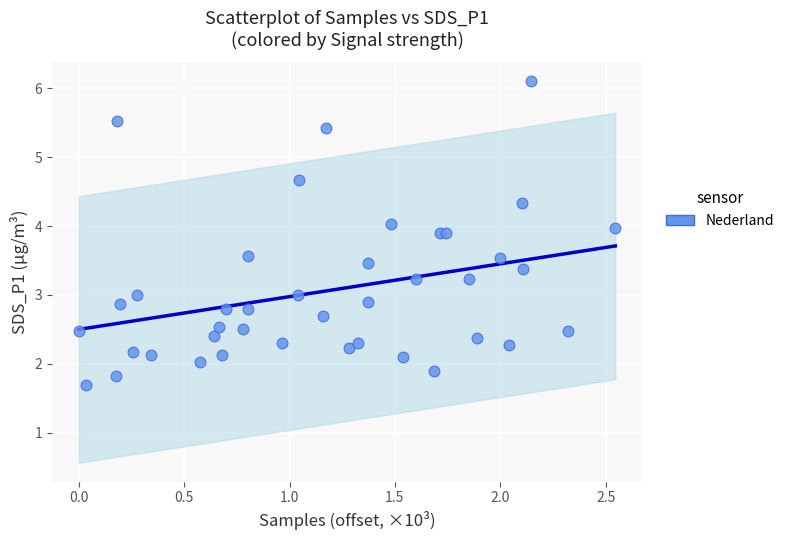

What is the range of Y values (max minus min)?

4.4